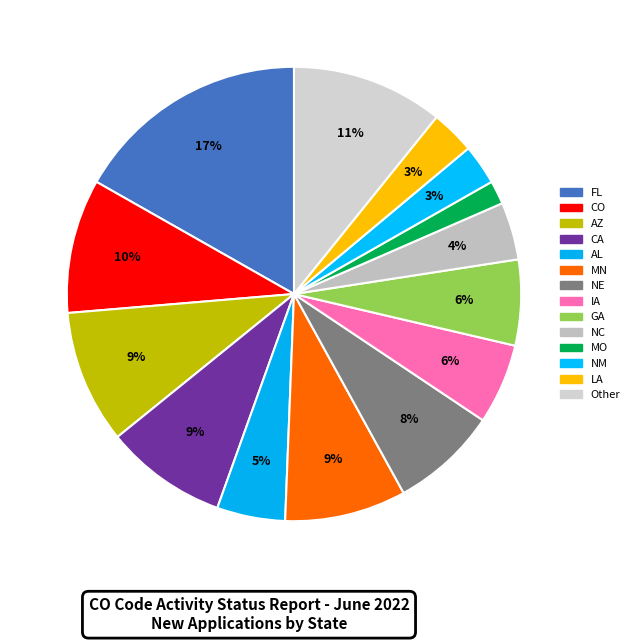

To the nearest percent, what is the difference between the NC and Other slice percentages?

7%